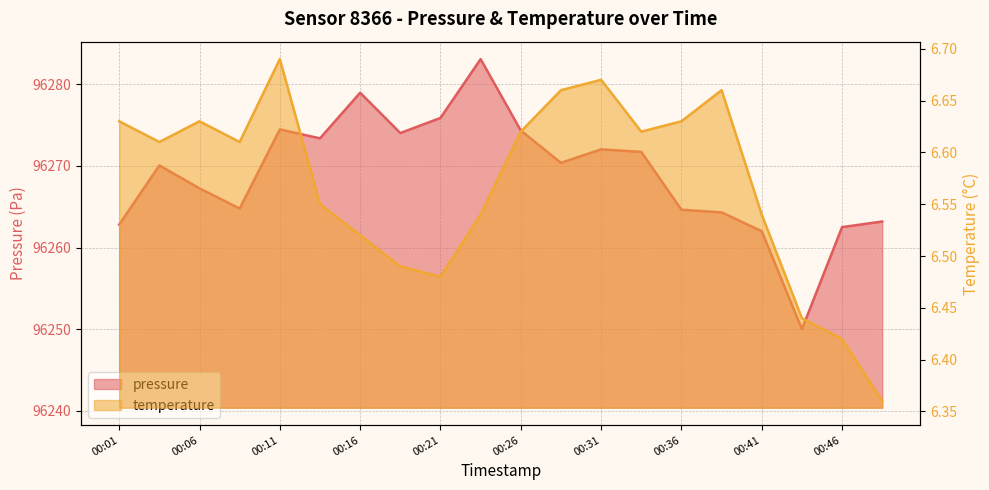

What is the minimum value for pressure?

96250.0